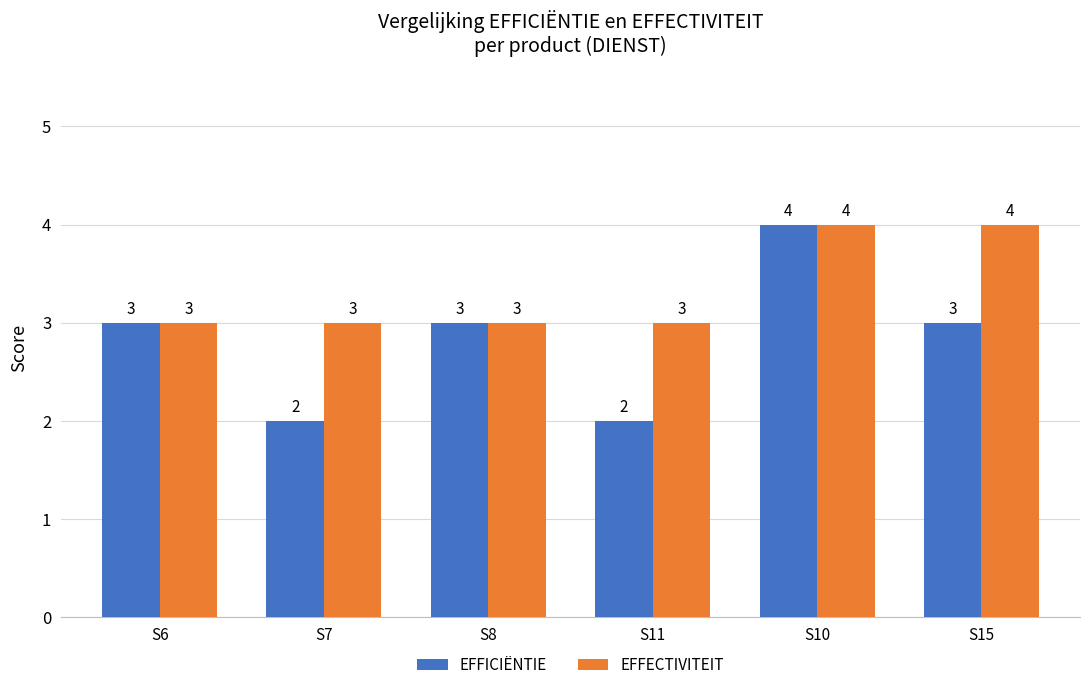

Reading left to right, transcribe all the data shown in this chart.

EFFICIËNTIE: S6=3	S7=2	S8=3	S11=2	S10=4	S15=3
EFFECTIVITEIT: S6=3	S7=3	S8=3	S11=3	S10=4	S15=4